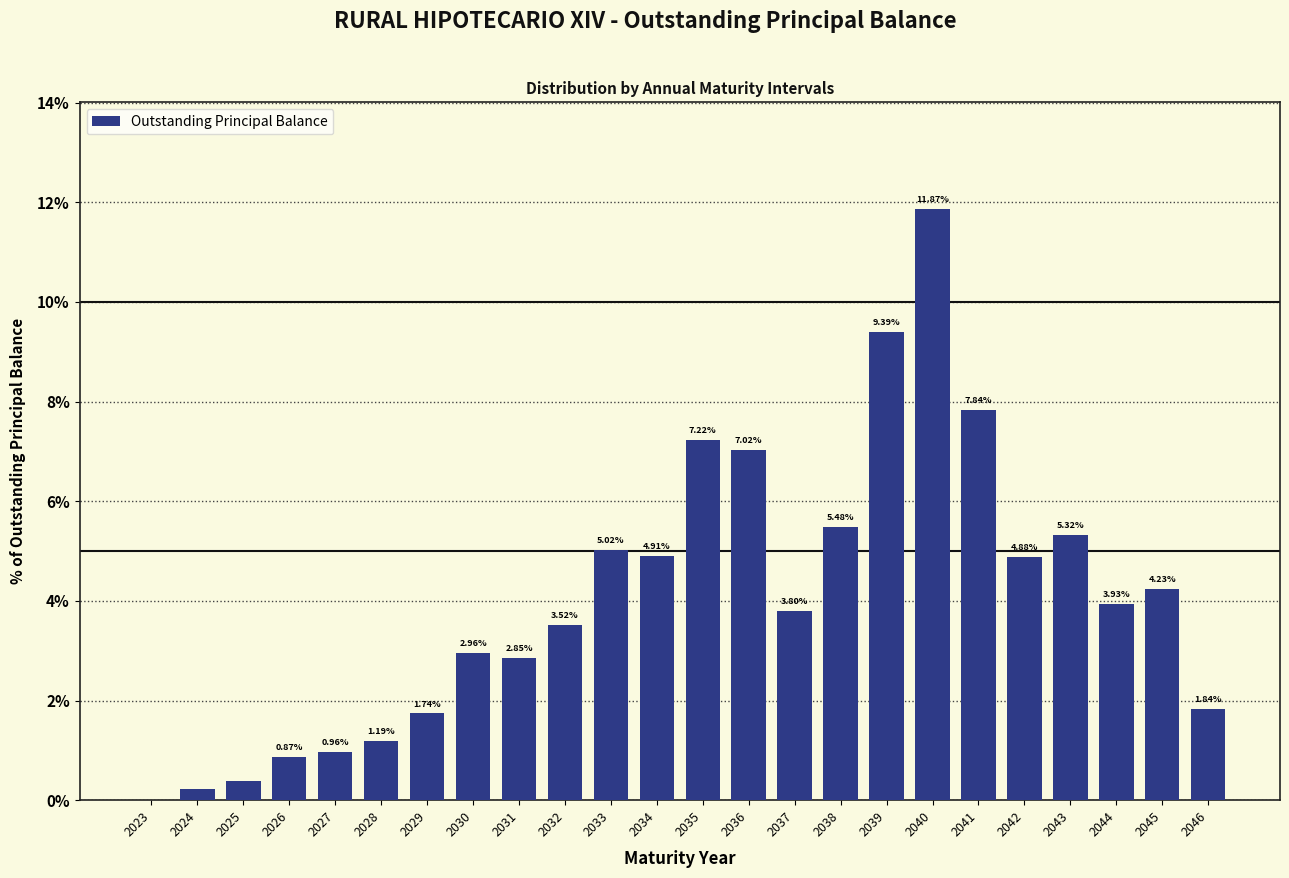

What is the sum of the values at 2025 and 2036?

7.4